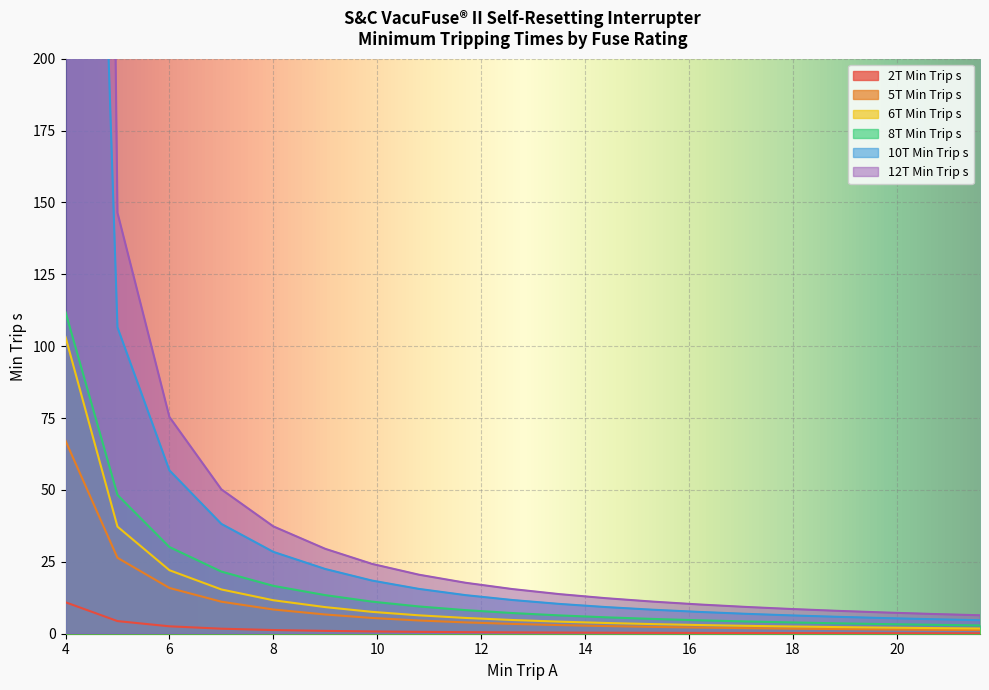

What is the label of the 9th point from the left?

11.7